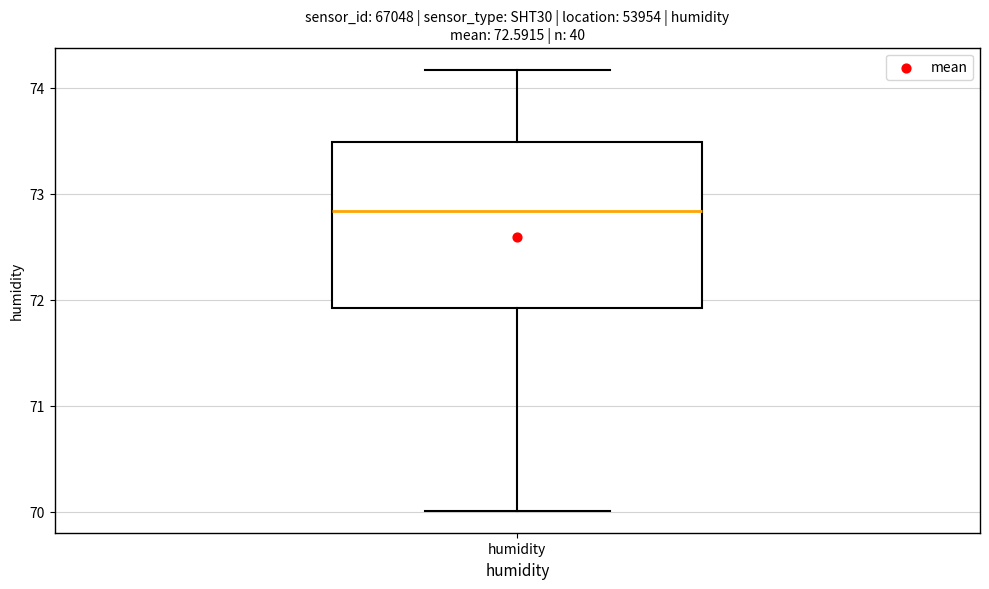

Where does the median line of the box for humidity sit on the y-axis? The values are not printed on the chart, so give them approximately, as read against the axis.

72.8